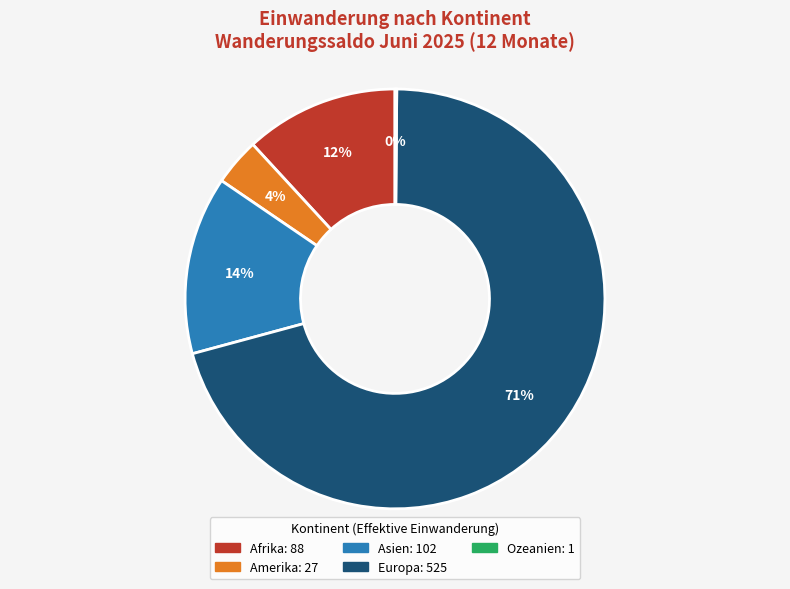

To the nearest percent, what portion does Asien represent?

14%